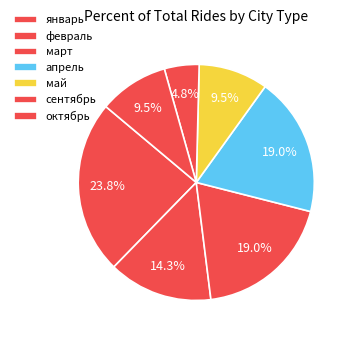

Is it true that январь is 17% of the pie?

False